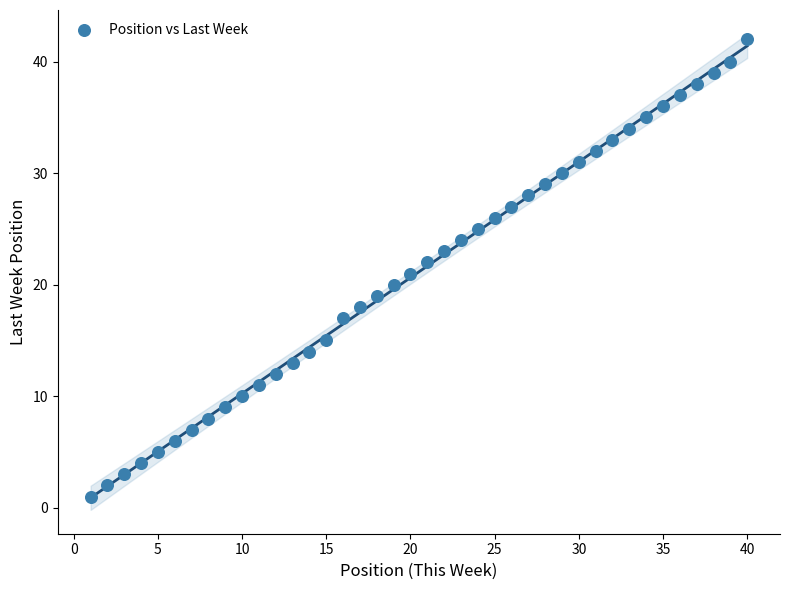

What is the range of X values (max minus min)?

39